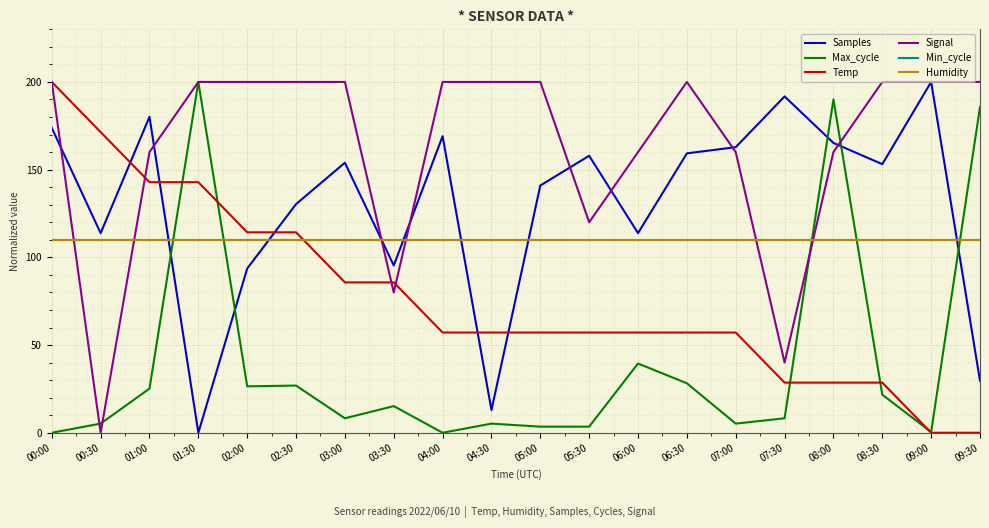

Does the chart display data point markers on the line(s)?

No